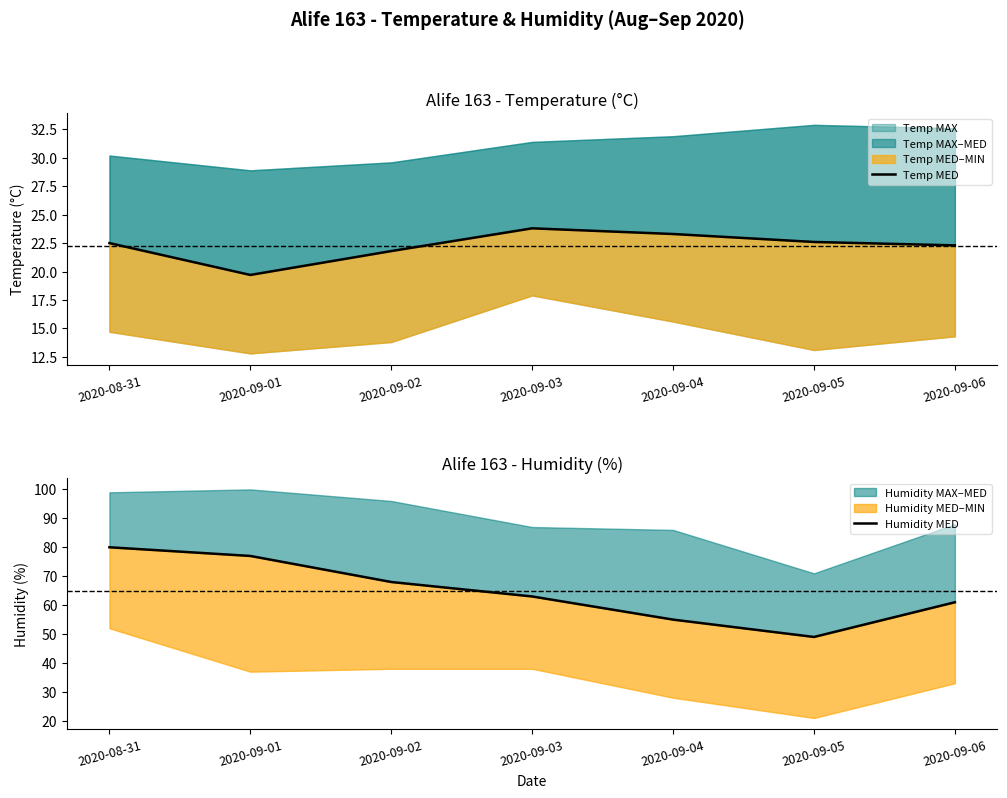

What is the maximum value shown in the chart?

80.0